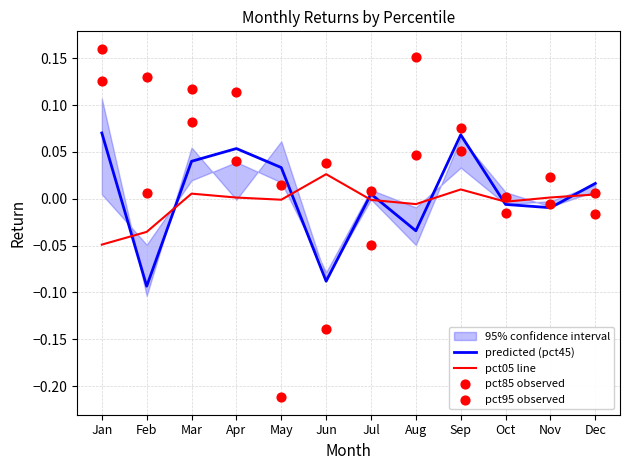

Which series reaches the maximum Y coordinate?

pct95 observed